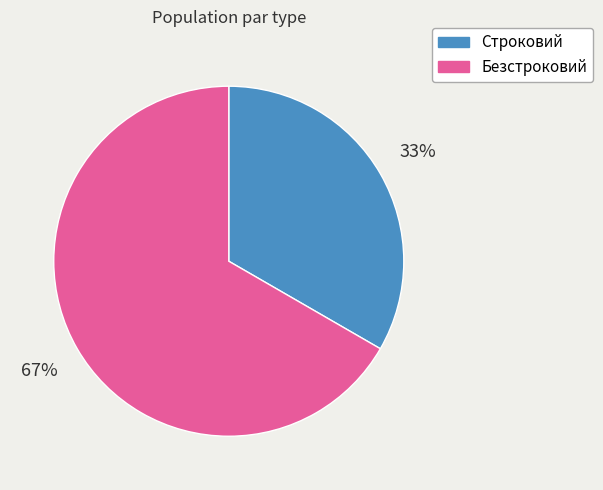

Which category accounts for the majority?

Безстроковий